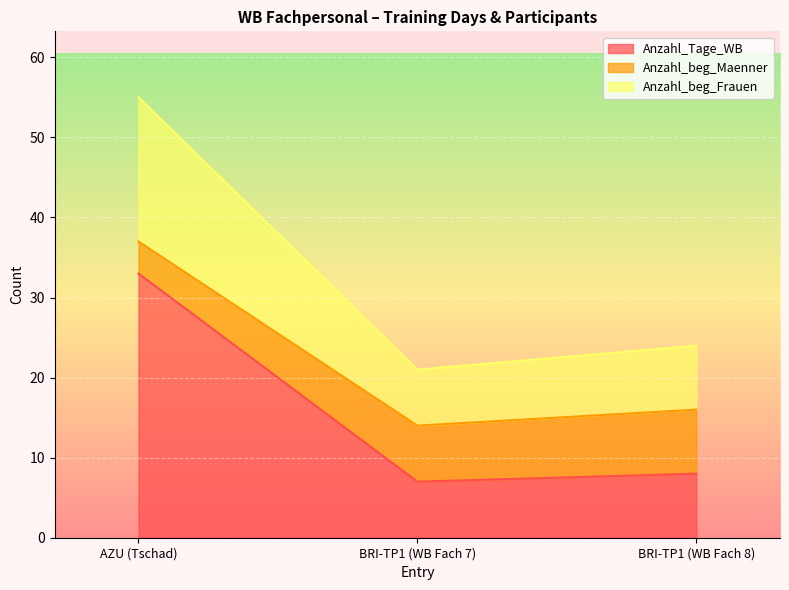

Is the value of Anzahl_beg_Frauen at BRI-TP1 (WB Fach 8) greater than the value of Anzahl_Tage_WB at BRI-TP1 (WB Fach 7)?

Yes